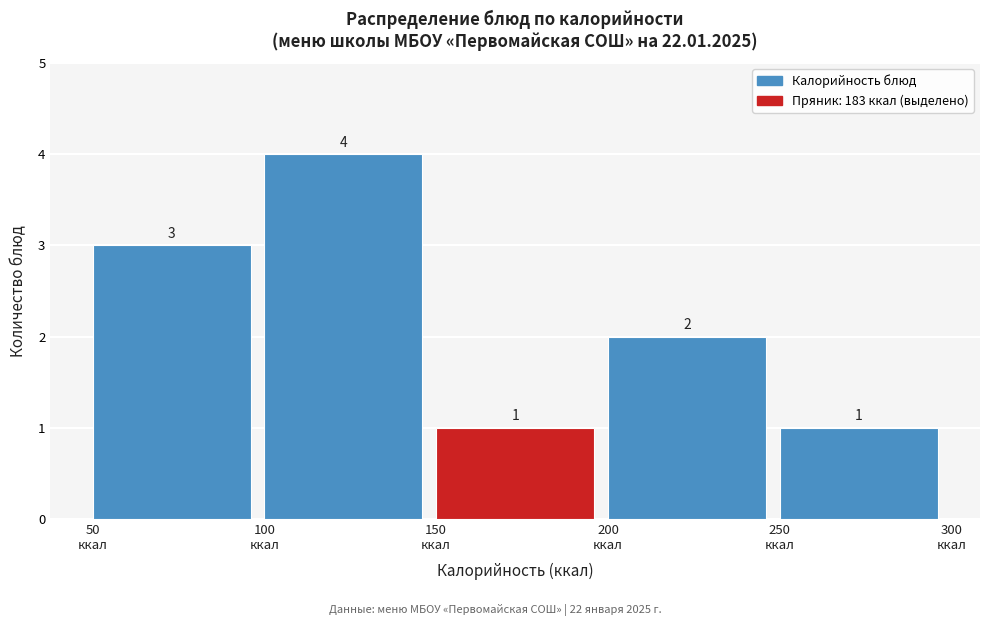

Reading left to right, transcribe this chart: for each bar, give the range it covers on the x-axis and its height.

50 to 100: 3
100 to 150: 4
150 to 200: 1
200 to 250: 2
250 to 300: 1